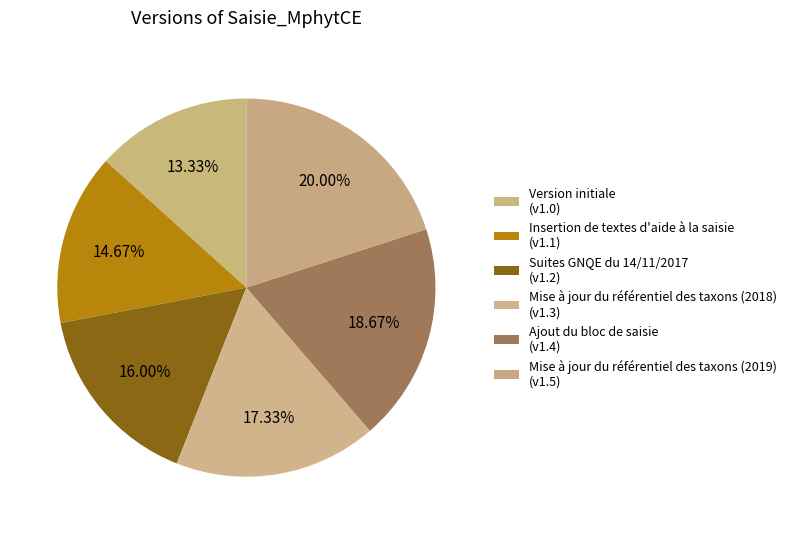

Does Mise à jour du référentiel des taxons (2019) account for over 50% of the chart?

No